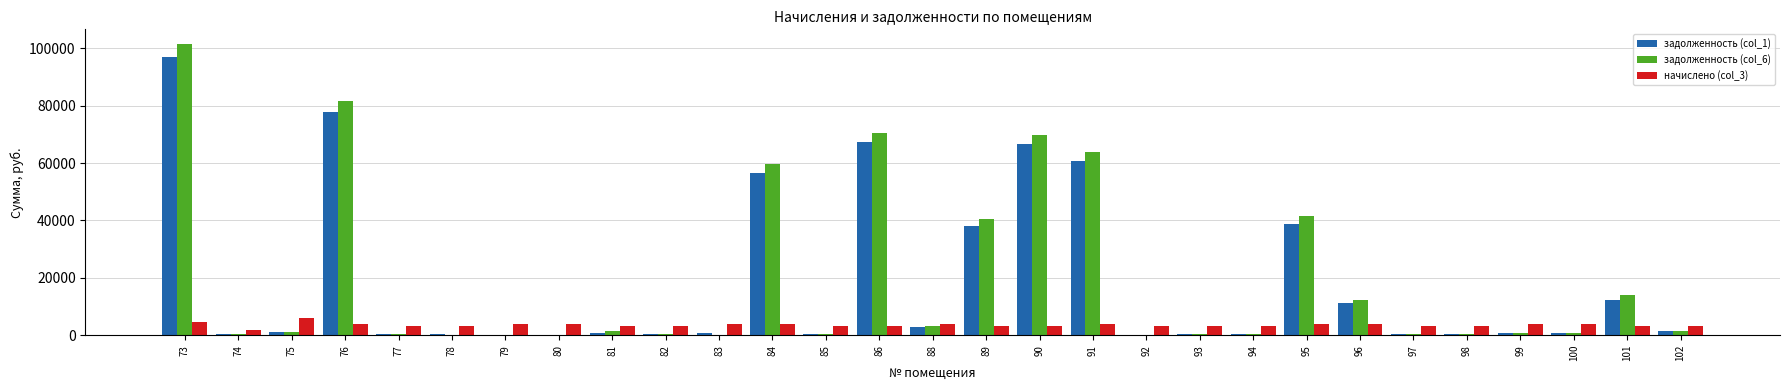

What is the total value across all series at 91?

128250.9